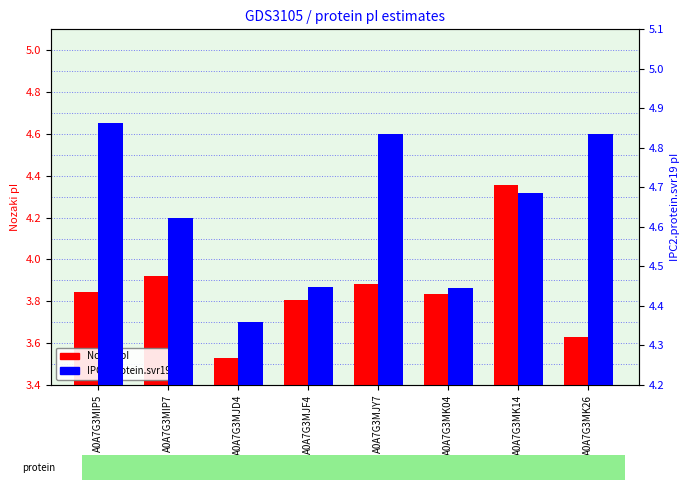

What is the highest value of the IPC2.protein.svr19 pI series?

4.9